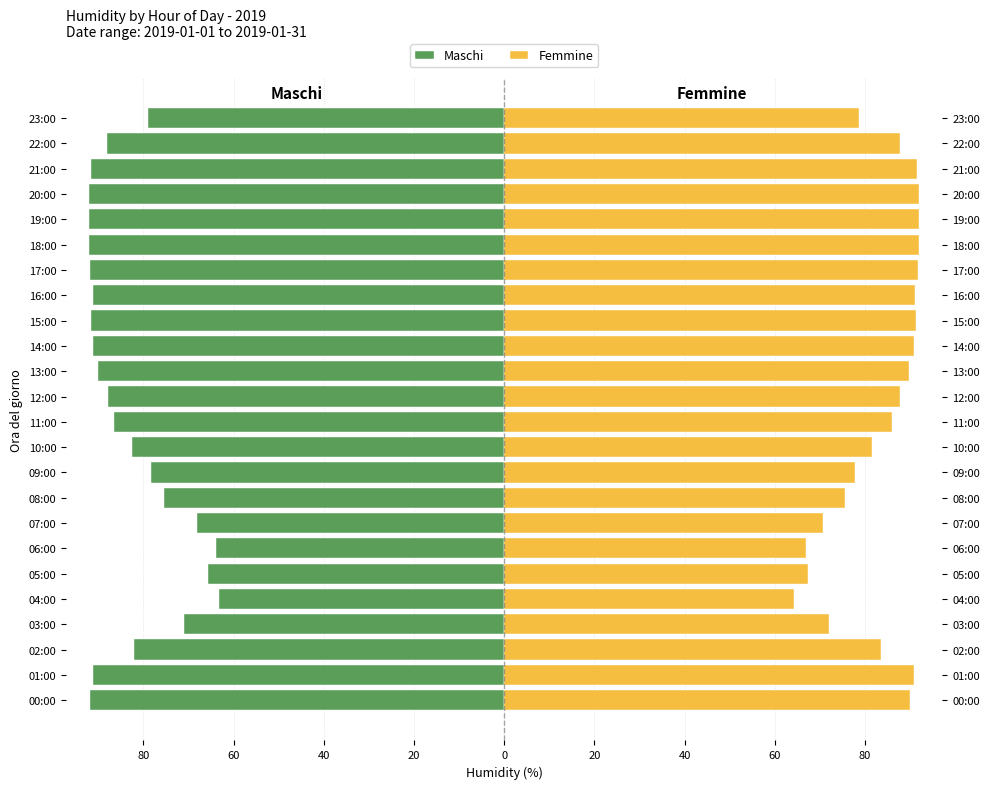

What is the sum of all Femmine values?

2002.4